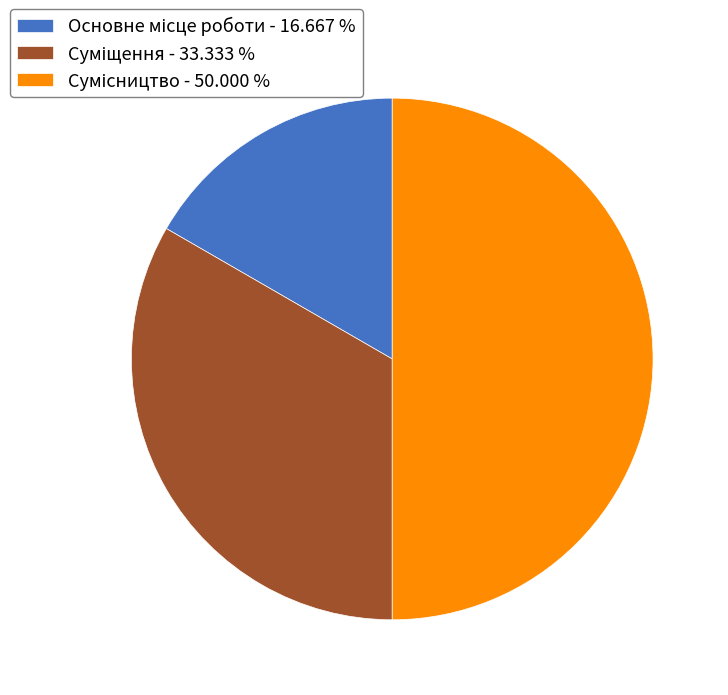

How many slices are in this pie chart?

3